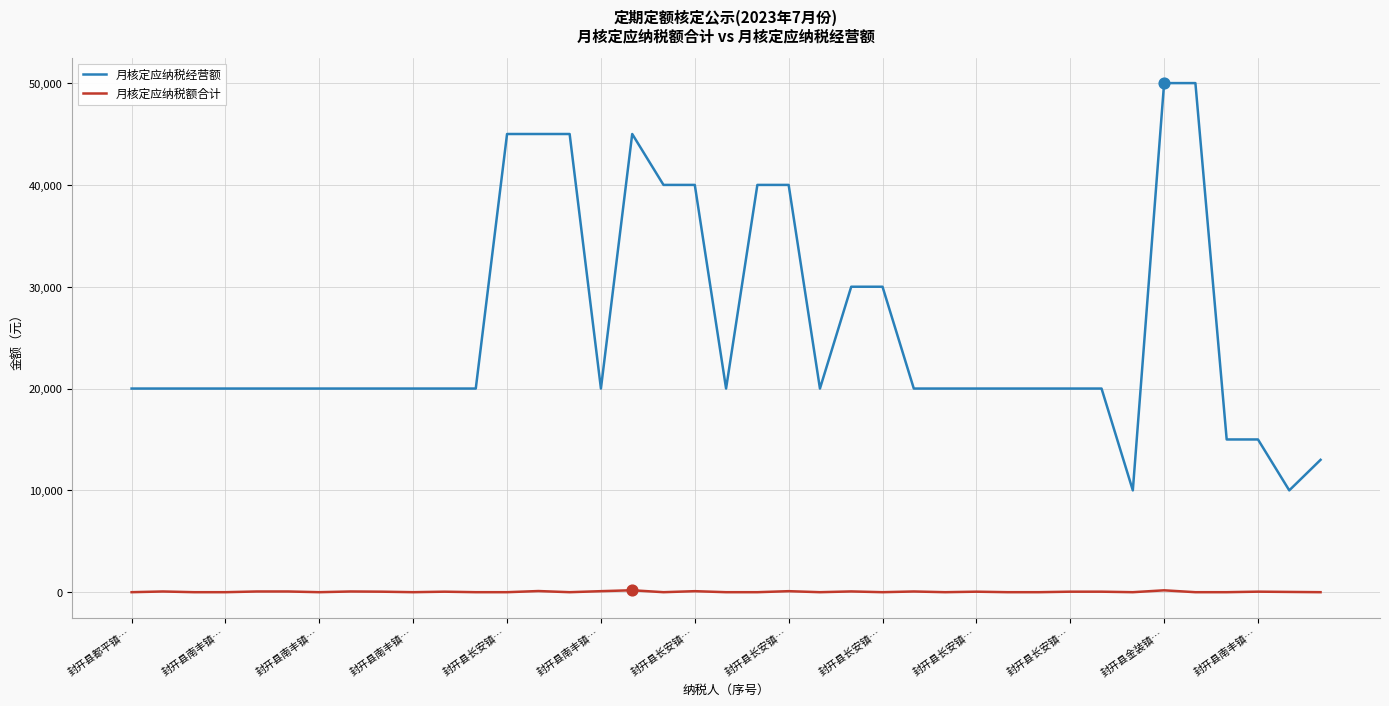

Which series has the largest total across all categories?

月核定应纳税经营额